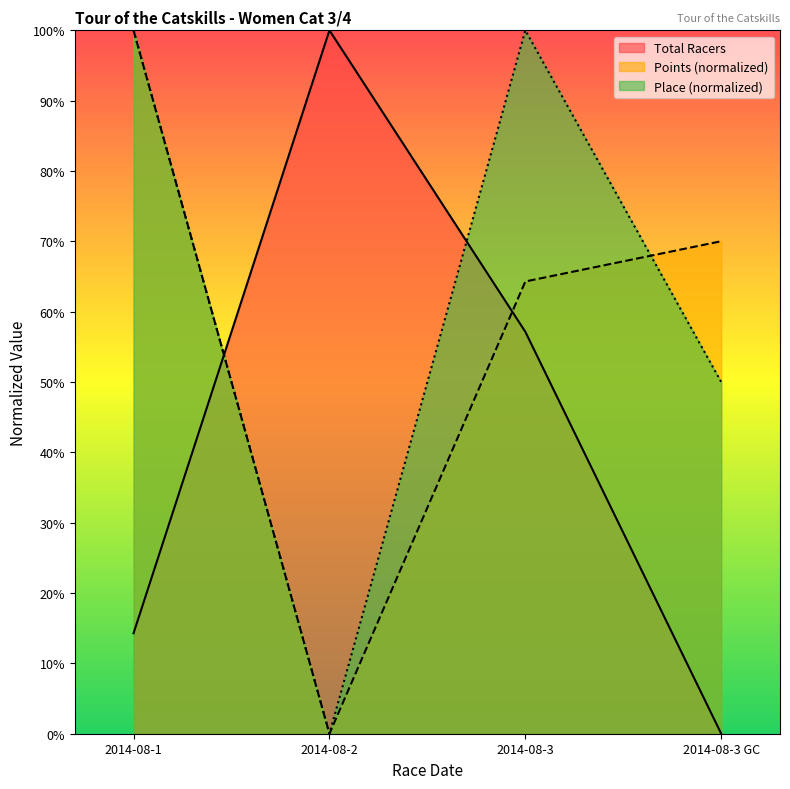

How many distinct data groups are displayed?

3